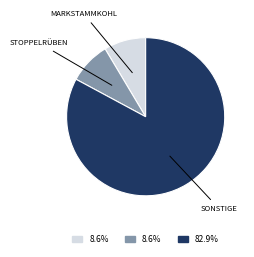

Is there any slice that represents more than half of the pie?

Yes